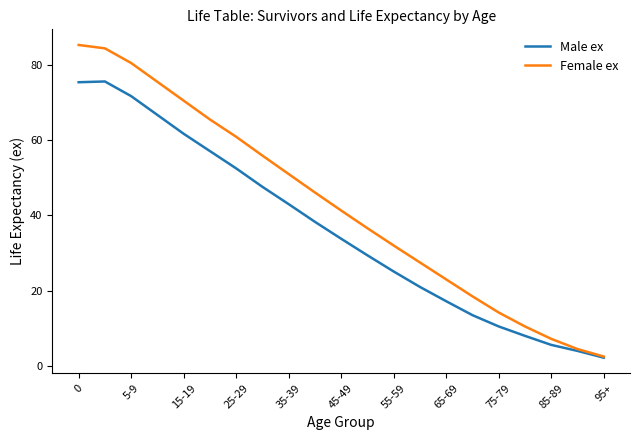

Rank the series by their average value, from highest to lowest.

Female ex, Male ex